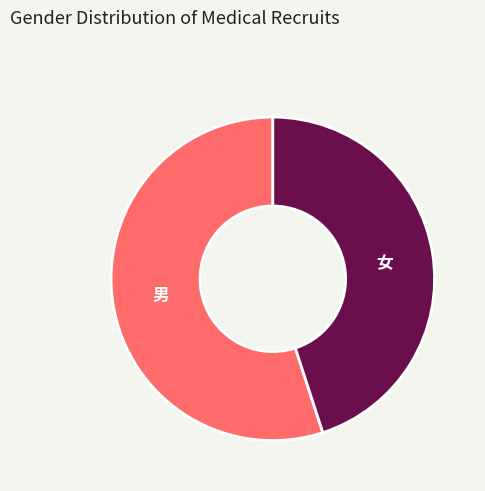

Rank the categories by value from lowest to highest.

女, 男